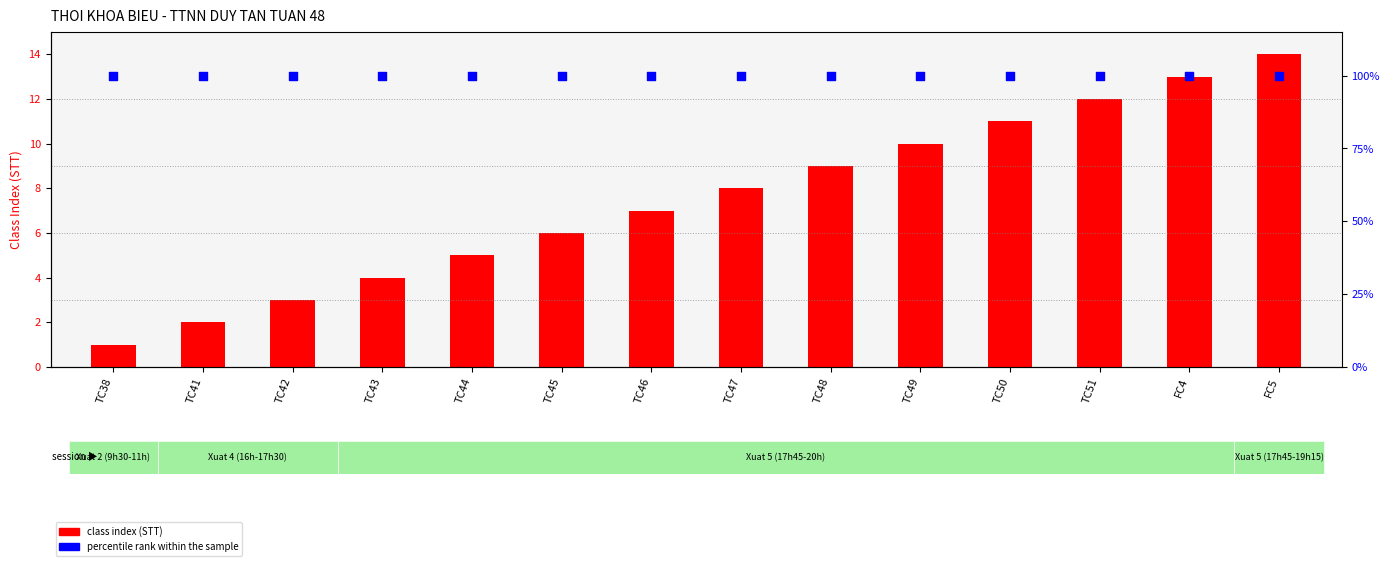

What is the total value across all series at TC49?

110